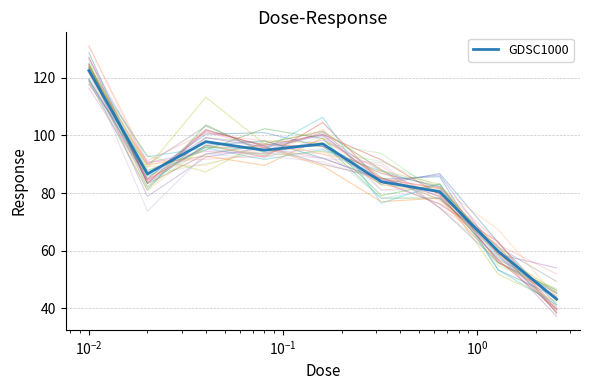

How many values are below 86?

4